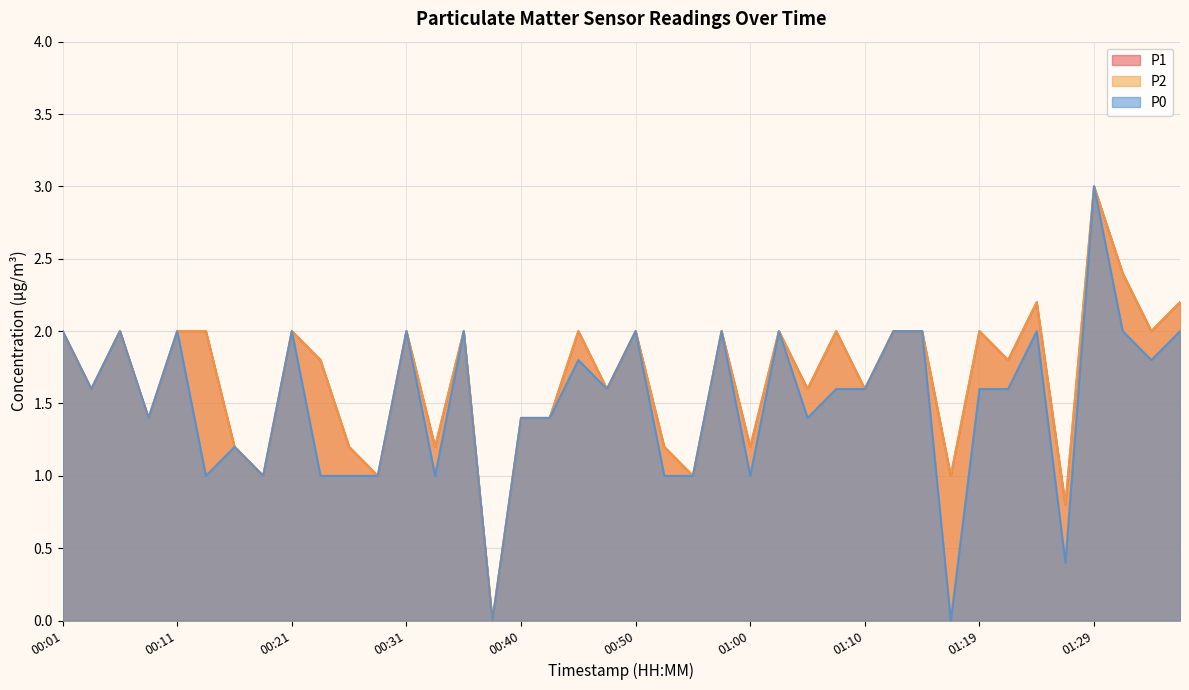

List the series in order of their peak value, lowest first.

P1, P2, P0